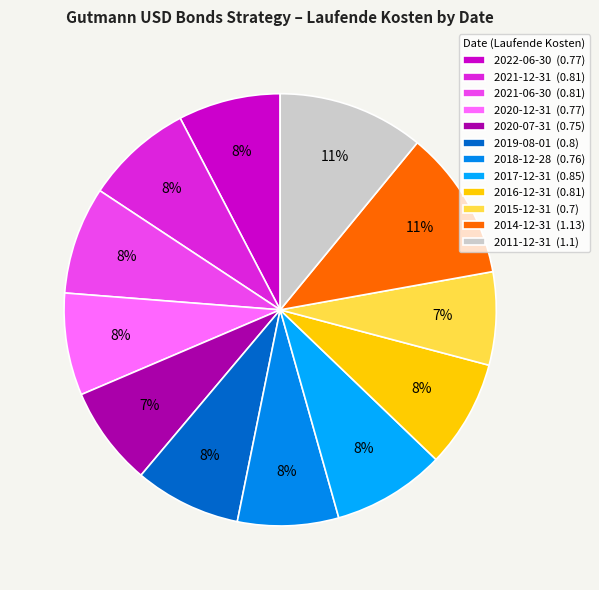

How many segments does this pie chart have?

12